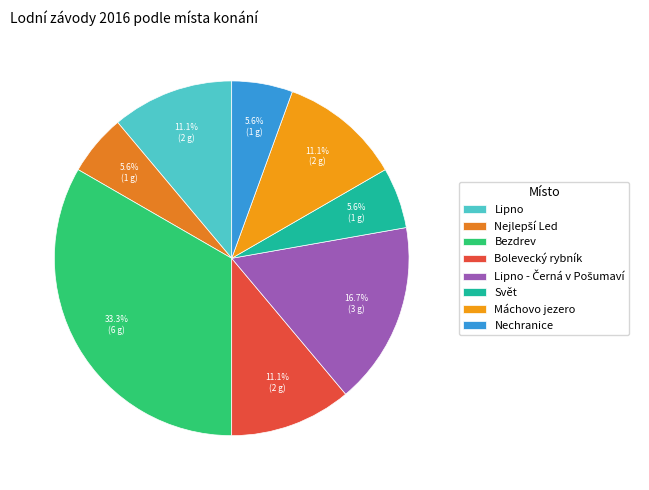

Is it true that Svět is 18% of the pie?

False